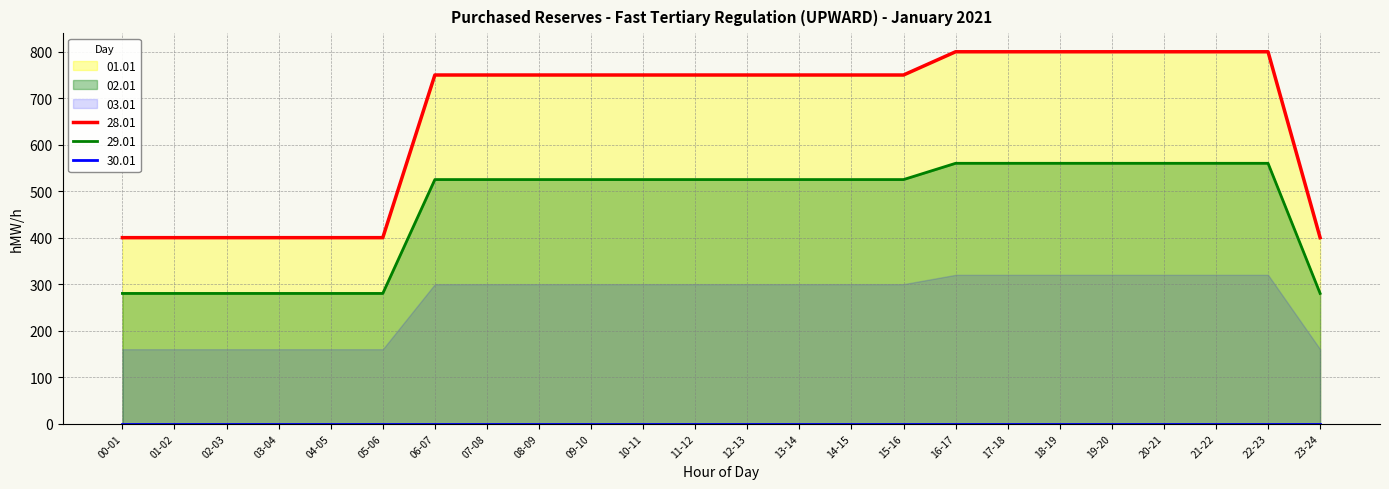

Which series has the largest total across all categories?

28.01